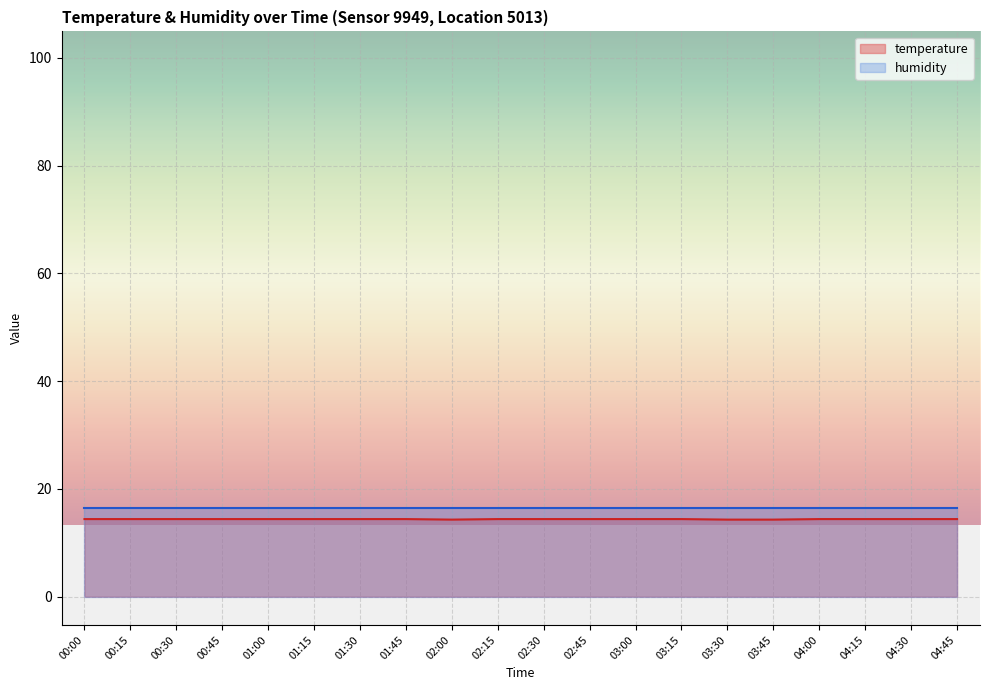

List the labels in order of value, largest first.

00:00, 00:15, 00:30, 00:45, 01:00, 01:15, 01:30, 01:45, 02:15, 02:30, 02:45, 03:00, 03:15, 04:00, 04:15, 04:30, 04:45, 02:00, 03:30, 03:45